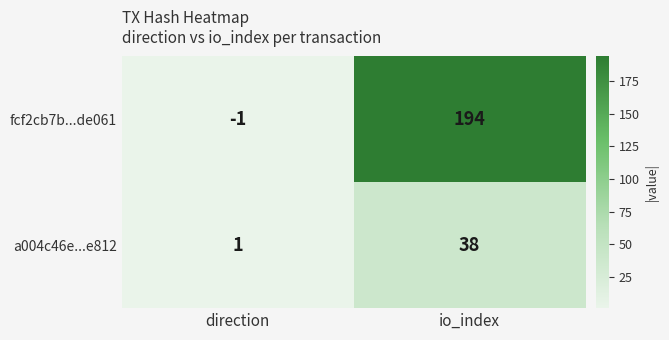

At which label is a004c46e...e812 closest to 19?

direction